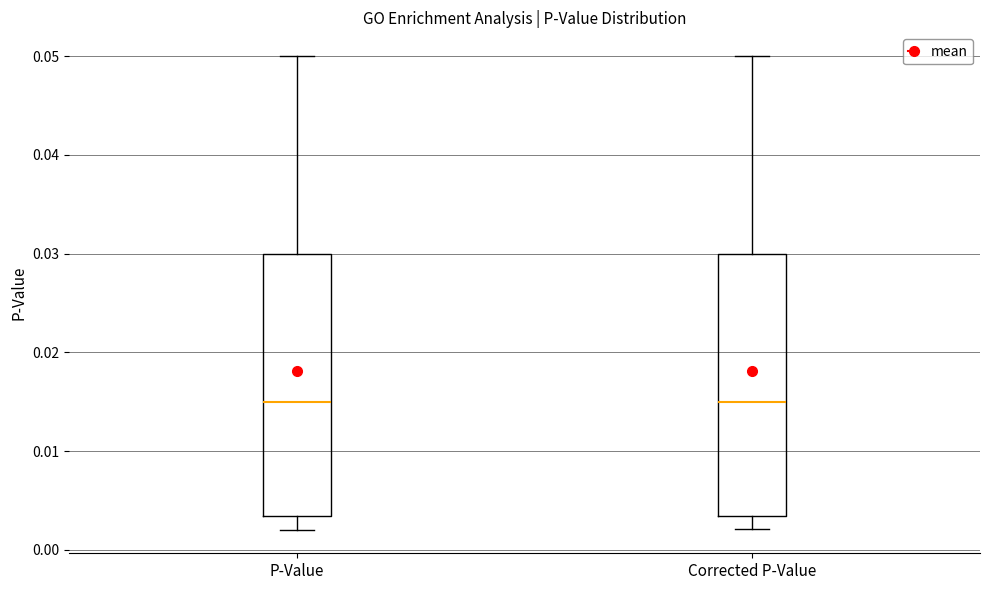

Where is the upper edge of the box for Corrected P-Value on the y-axis? The values are not printed on the chart, so give them approximately, as read against the axis.

0.030